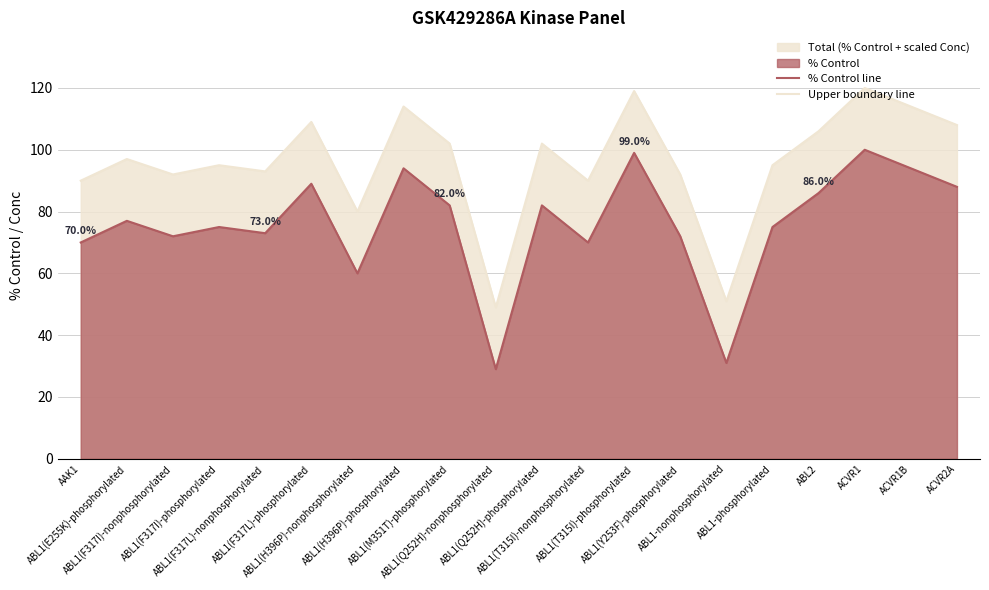

Which series has the largest range (max minus min)?

% Control line